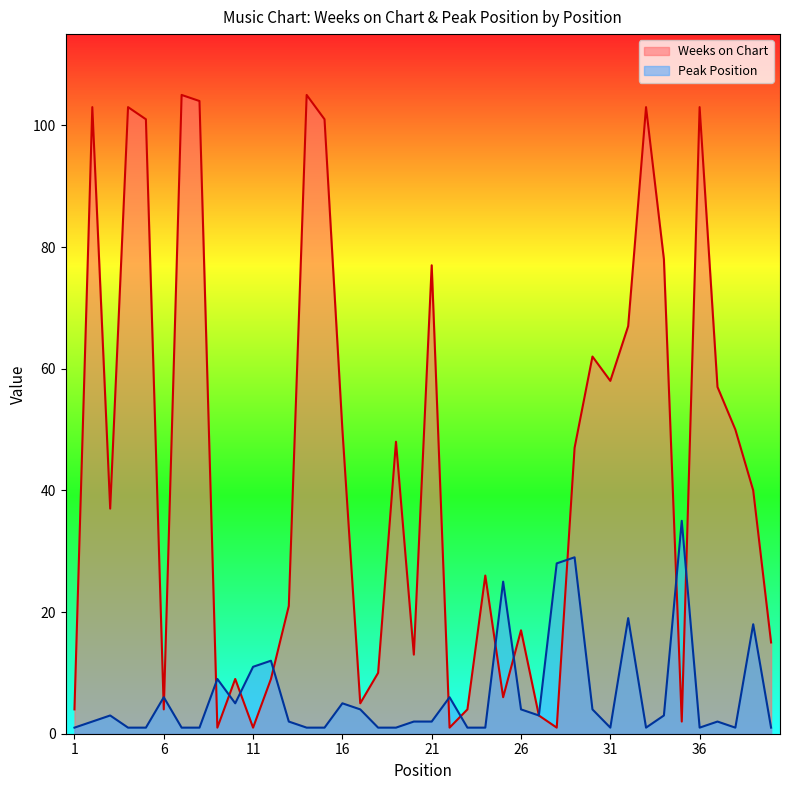

True or false: Weeks on Chart has a value of 58 at 31.

True